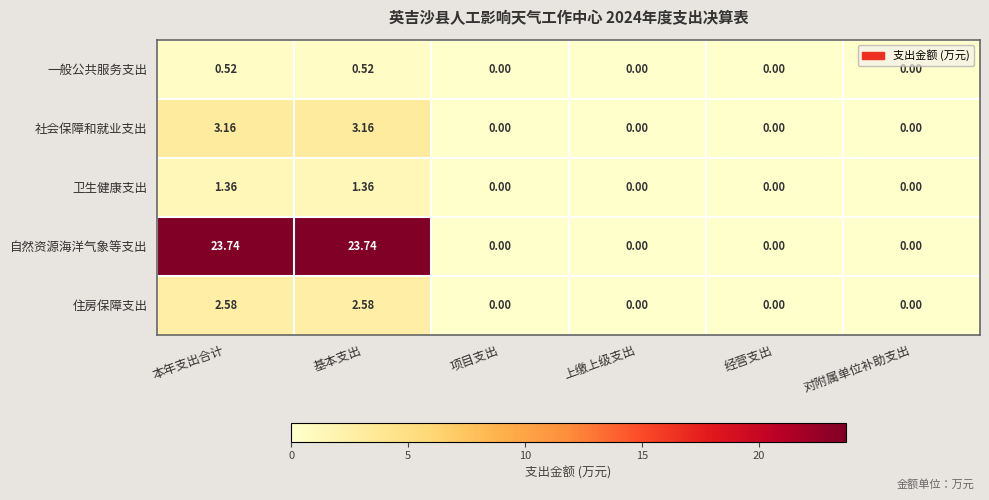

What is the spread (max minus min) of values at 基本支出?

23.2